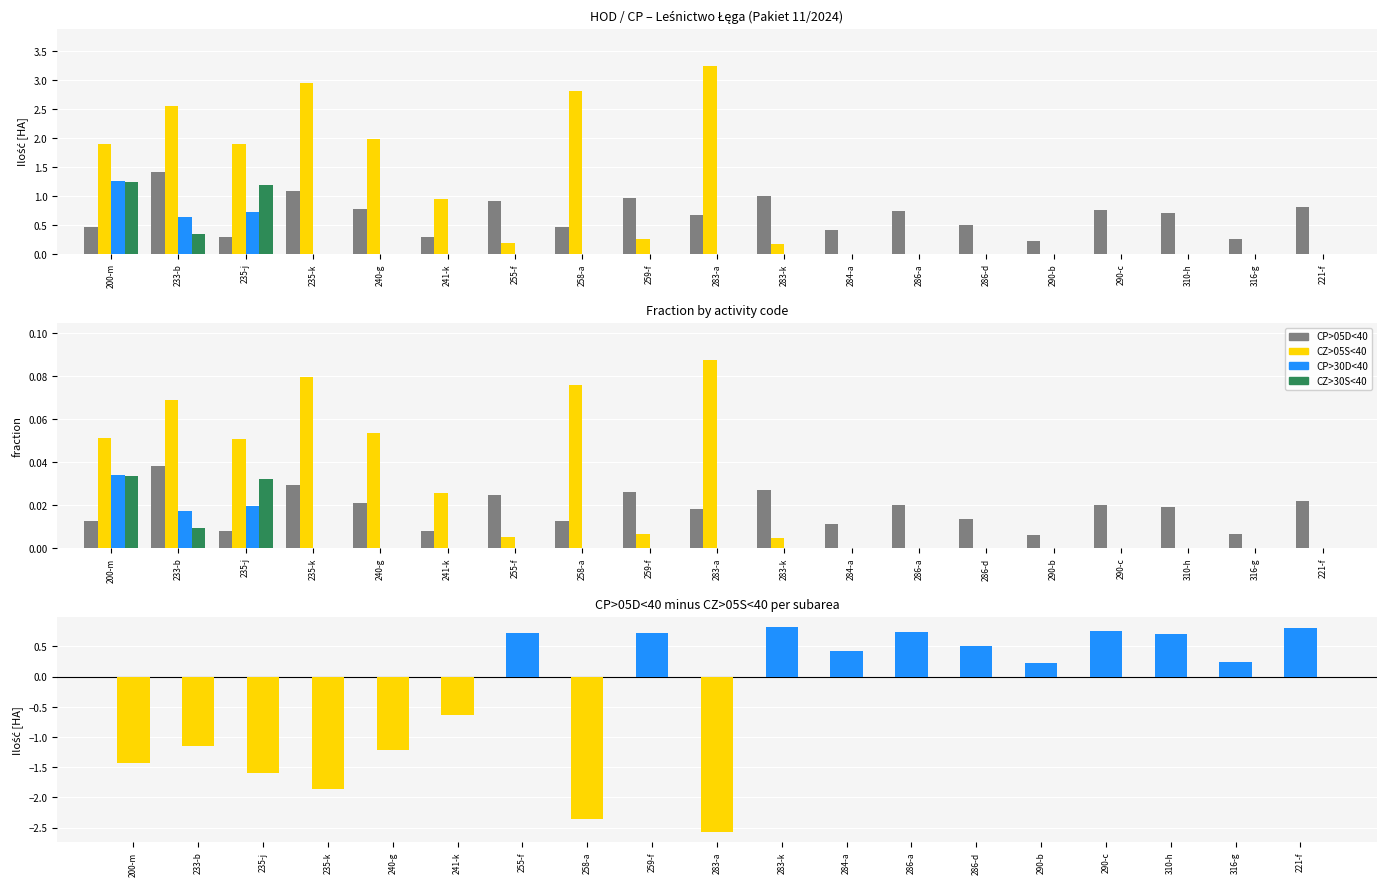

Is it true that CP>05D<40 equals 0.0 at 235-j?

True